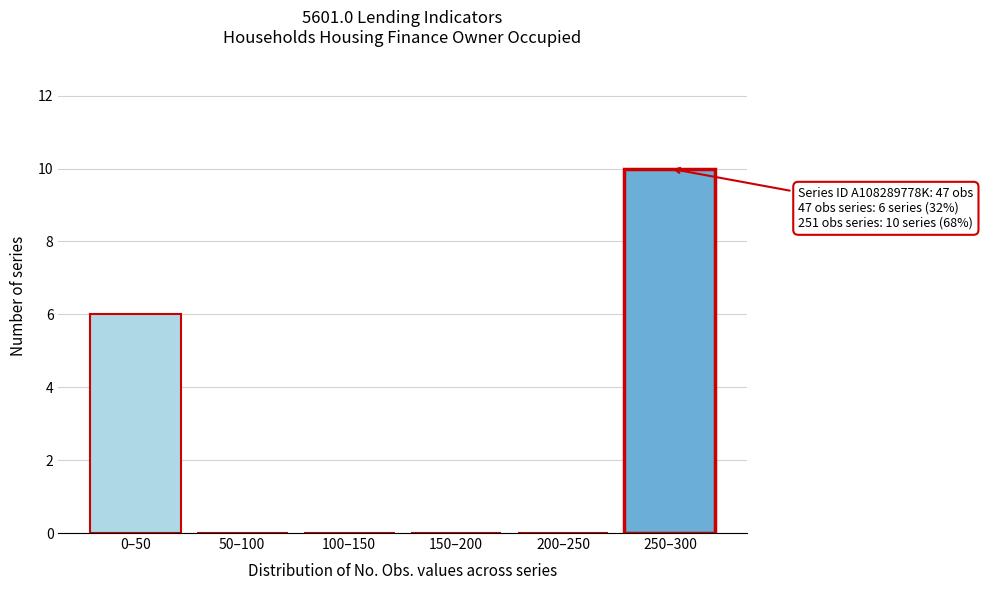

Reading left to right, extract all data points from this chart.

0–50=6	50–100=0	100–150=0	150–200=0	200–250=0	250–300=10